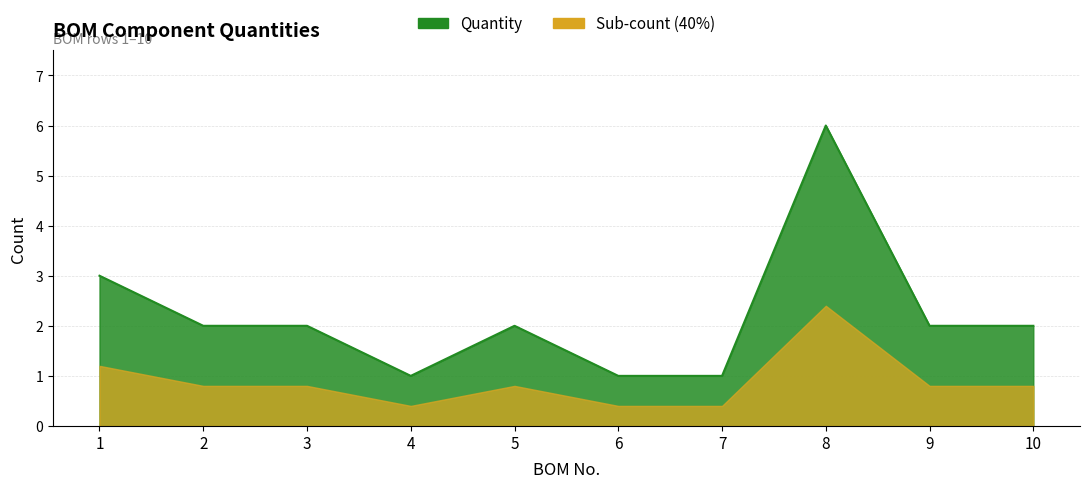

Does the chart have visible grid lines?

Yes